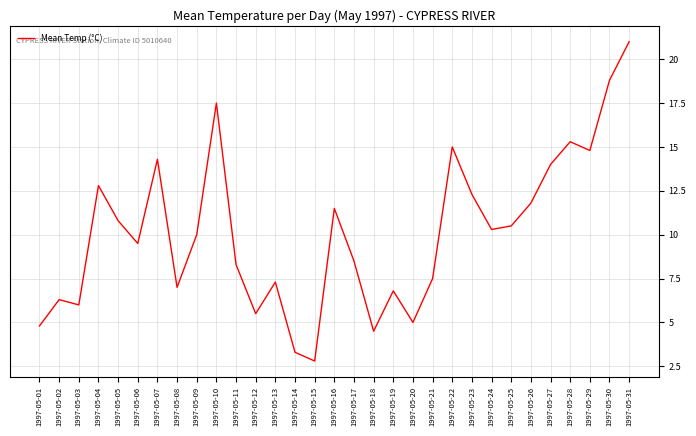

At which category does the data reach its first local peak?

1997-05-02